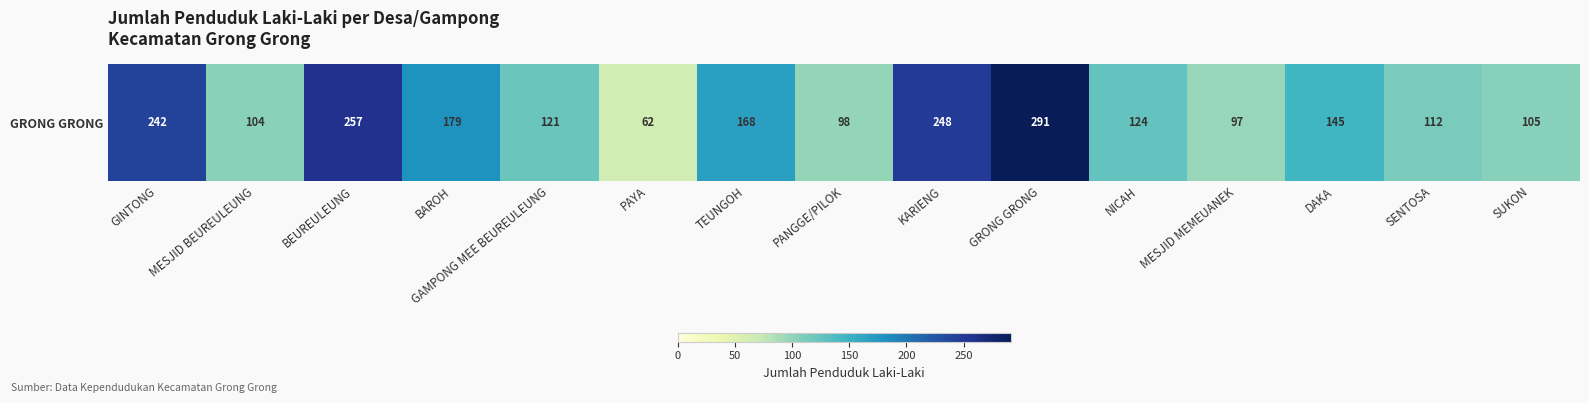

The chart shows a value of 35 at TEUNGOH. True or false?

False